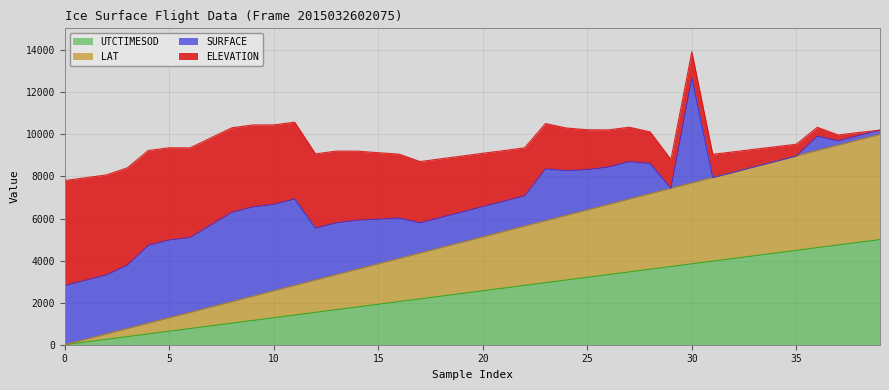

Which series has the largest range (max minus min)?

ELEVATION